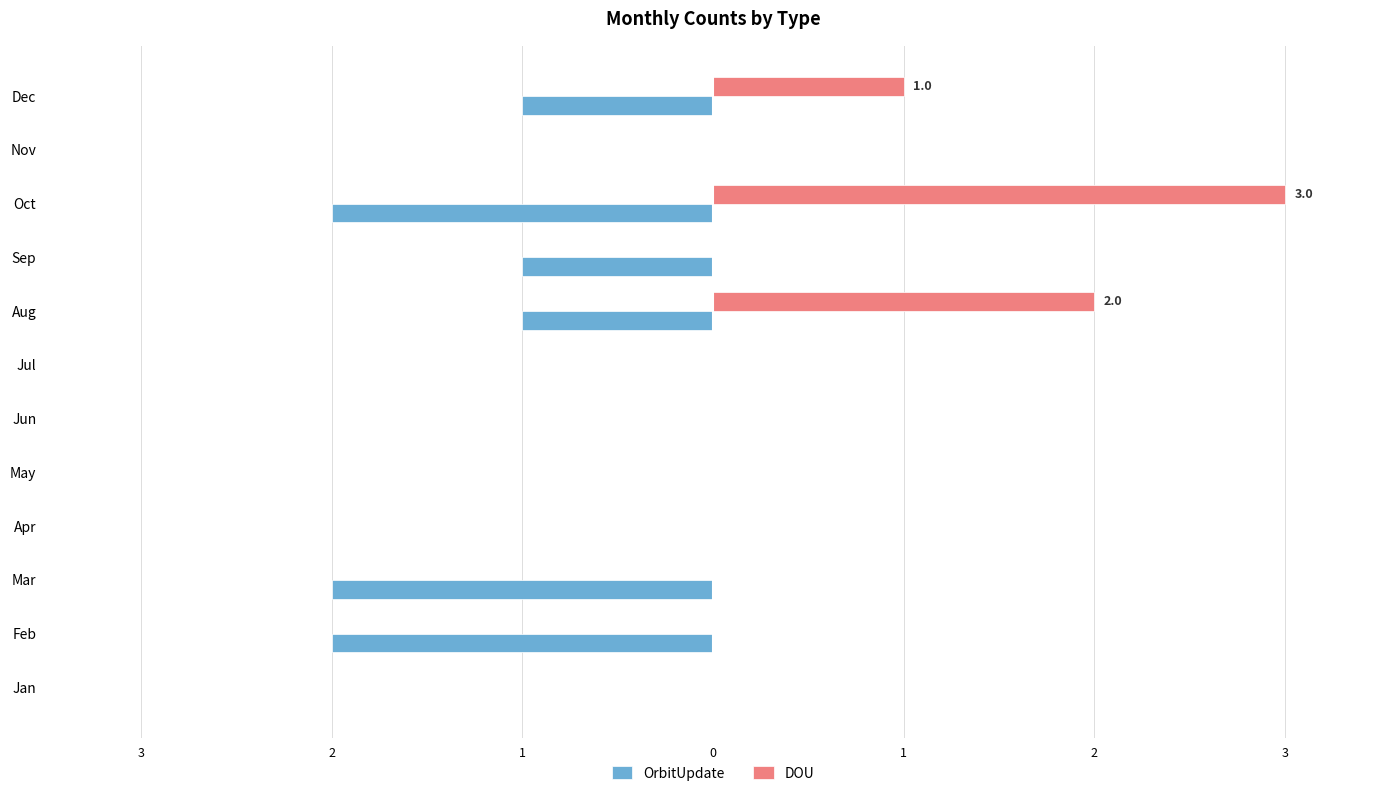

What are all the series names shown in the legend?

OrbitUpdate, DOU